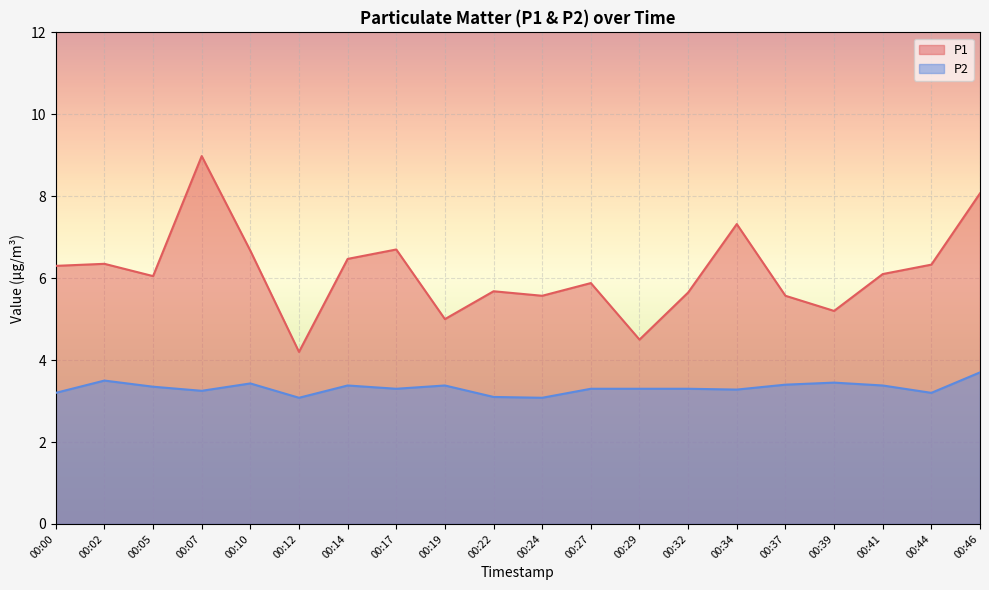

Reading left to right, what are all the values shown in this chart?

P1: 00:00=6.3	00:02=6.3	00:05=6.0	00:07=9.0	00:10=6.7	00:12=4.2	00:14=6.5	00:17=6.7	00:19=5.0	00:22=5.7	00:24=5.6	00:27=5.9	00:29=4.5	00:32=5.7	00:34=7.3	00:37=5.6	00:39=5.2	00:41=6.1	00:44=6.3	00:46=8.1
P2: 00:00=3.2	00:02=3.5	00:05=3.4	00:07=3.2	00:10=3.4	00:12=3.1	00:14=3.4	00:17=3.3	00:19=3.4	00:22=3.1	00:24=3.1	00:27=3.3	00:29=3.3	00:32=3.3	00:34=3.3	00:37=3.4	00:39=3.5	00:41=3.4	00:44=3.2	00:46=3.7